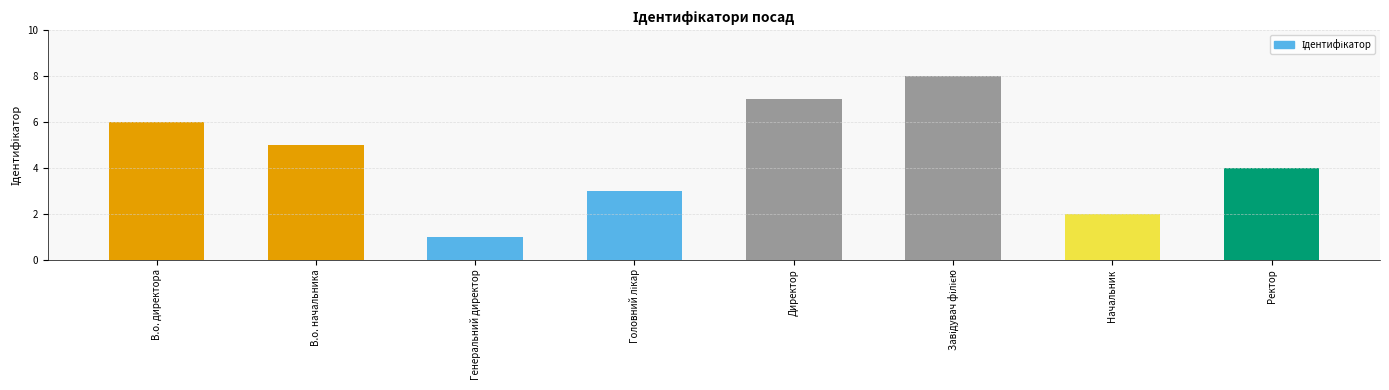

What is the difference between the maximum and minimum values?

7